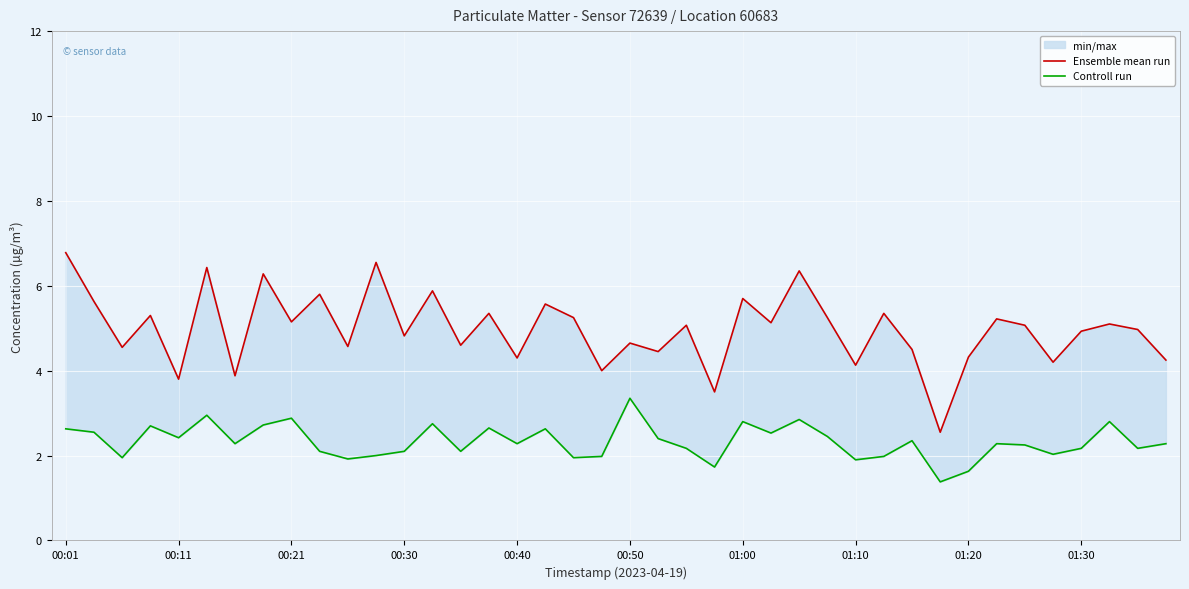

What is the lowest value of the Controll run series?

1.4